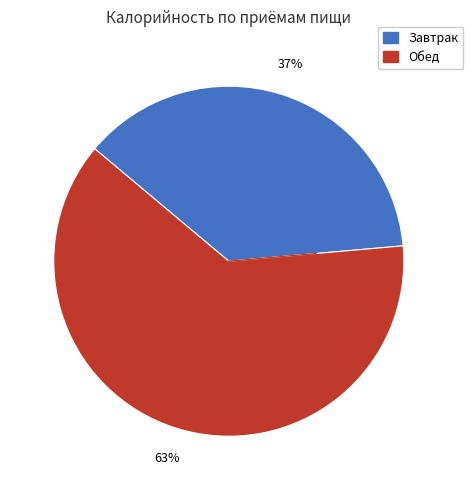

Is there a majority slice in this chart?

Yes